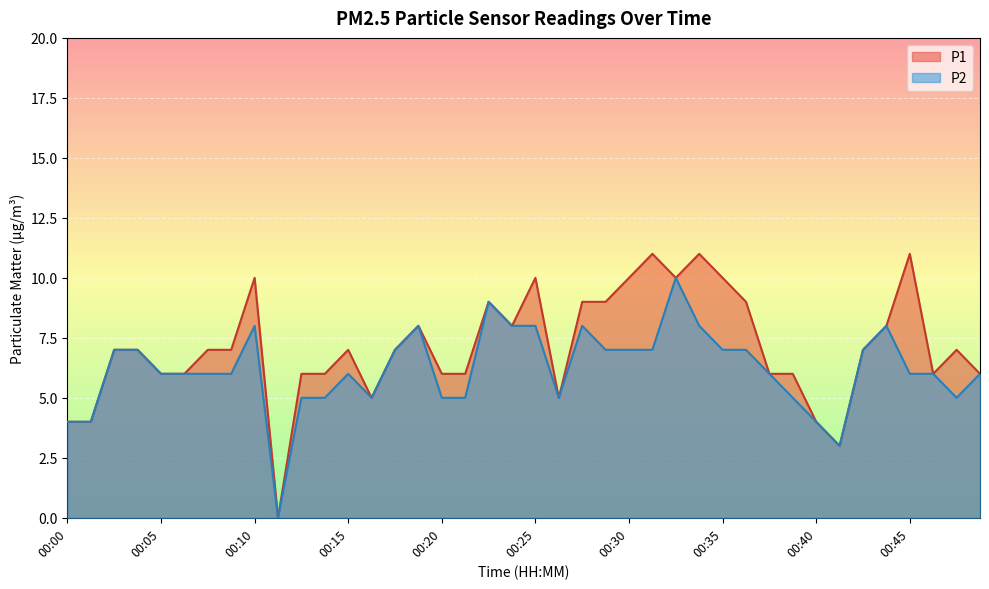

List the series in order of their peak value, lowest first.

P2, P1